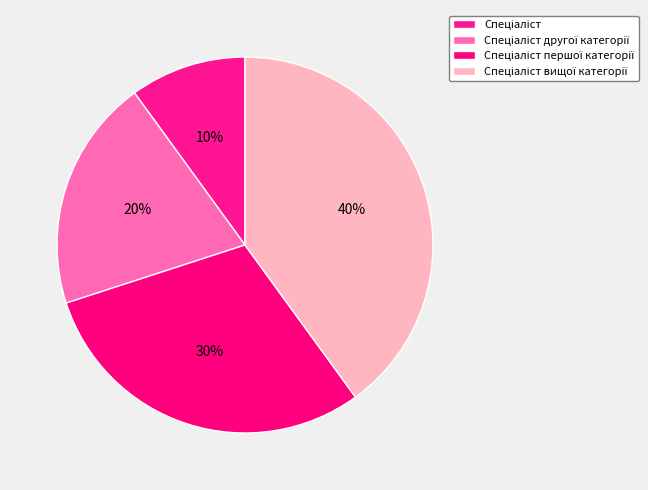

How many segments does this pie chart have?

4